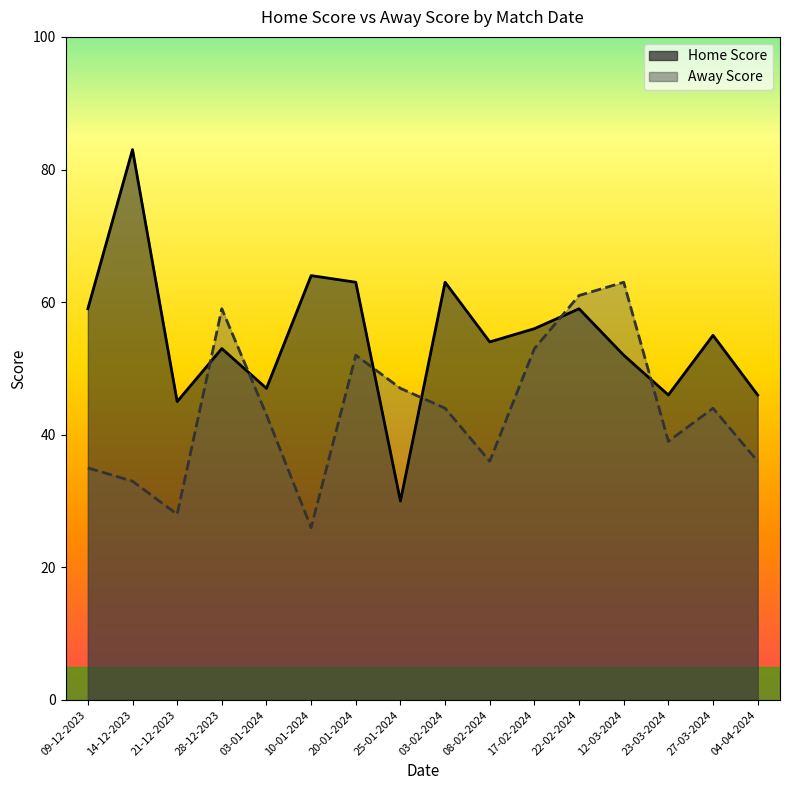

How many intersections are there between Away Score and Home Score?

6